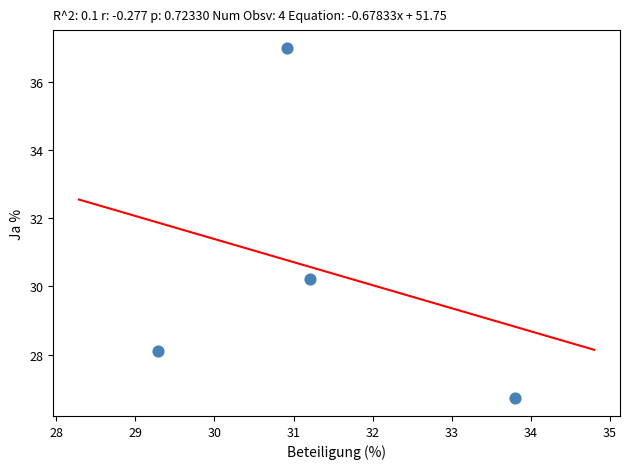

What Y value in the scatter plot is closest to 31?

30.2